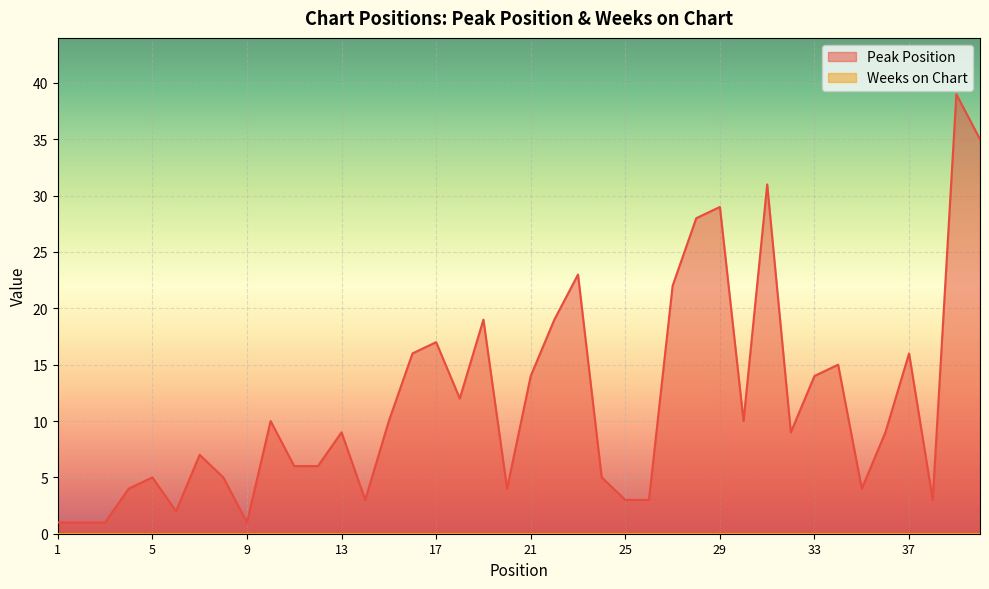

What is the difference between the values at 32 and 4?

5